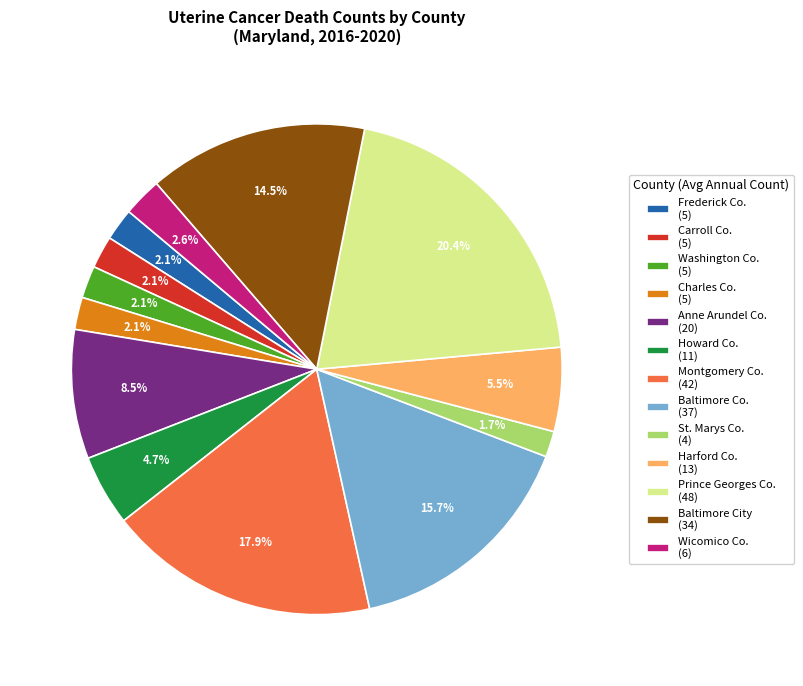

Does any single category account for the majority?

No